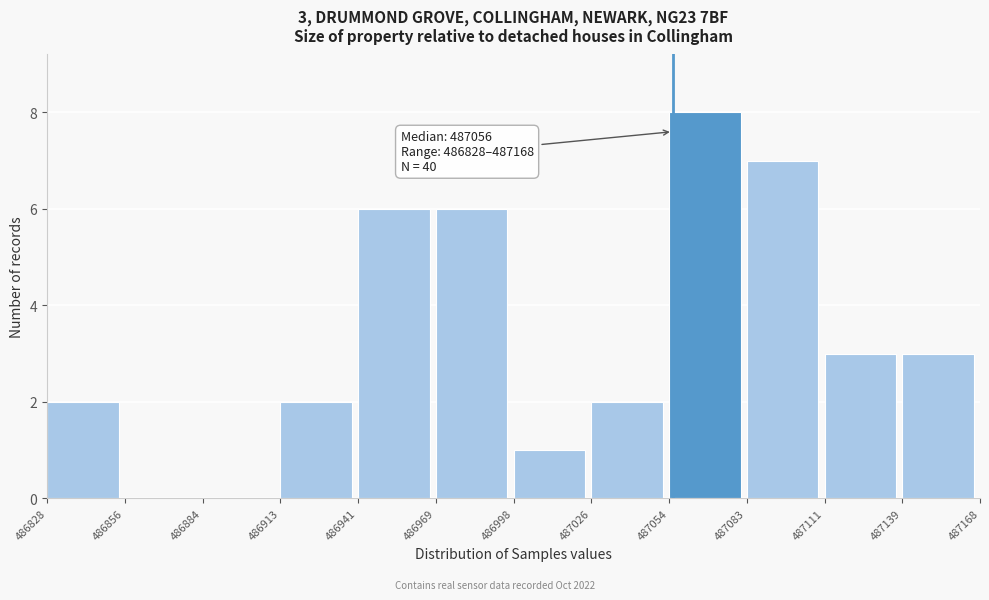

Over which range of the x-axis is the bar tallest?

487054 to 487083